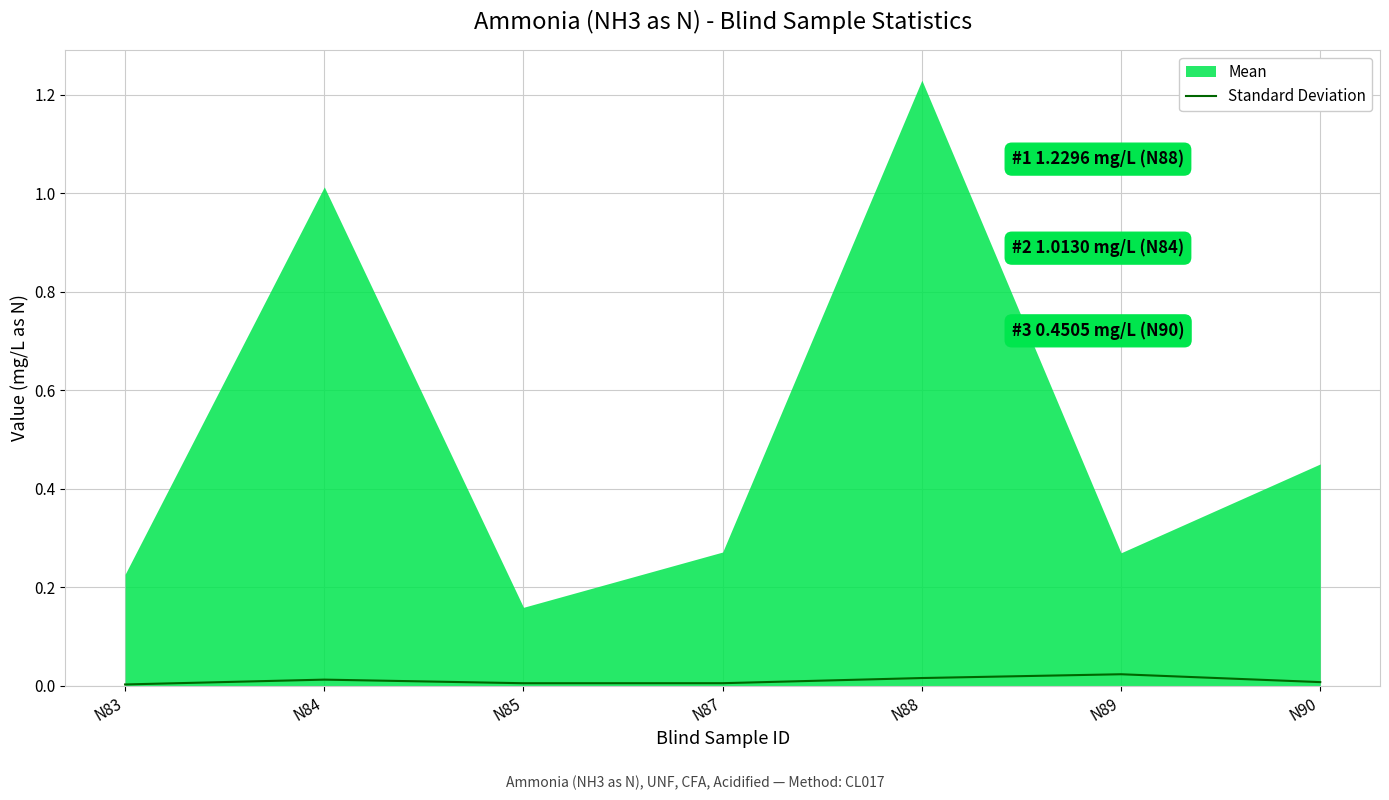

True or false: the data has more than 0 interior local peaks.

True